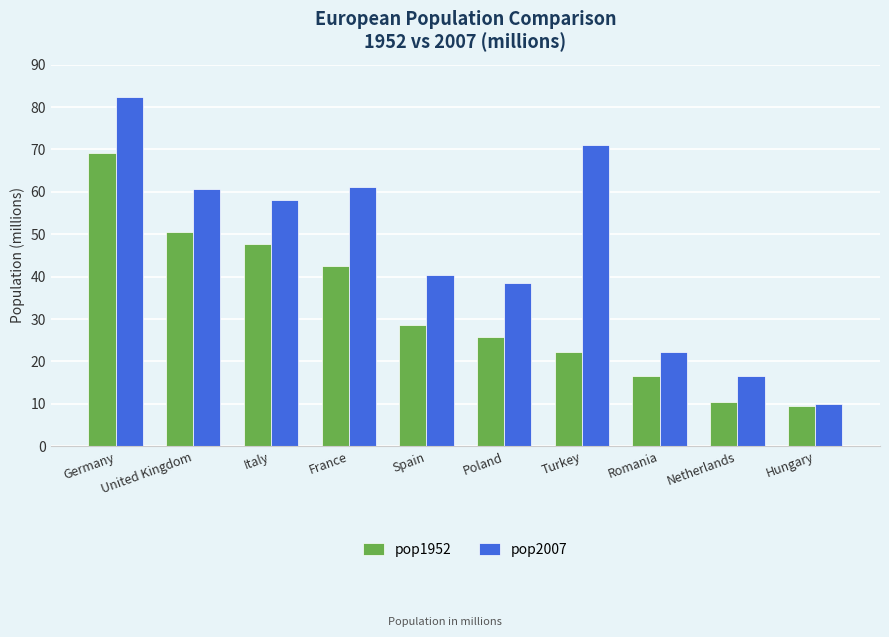

Rank the series by their maximum value, from lowest to highest.

pop1952, pop2007